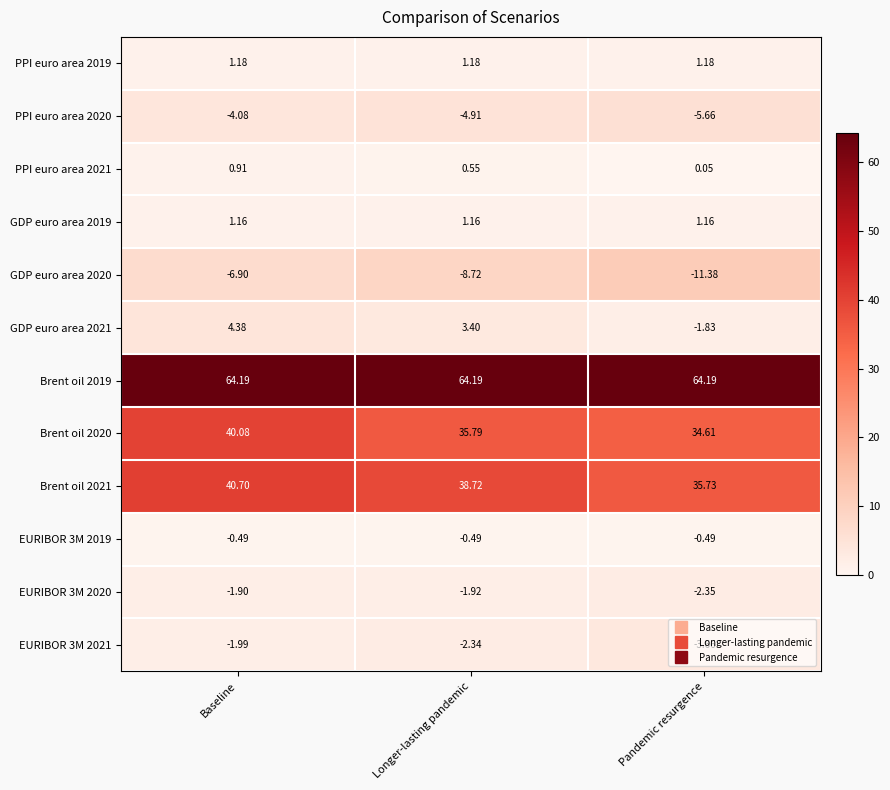

At which category is the sum across all series the highest?

Baseline